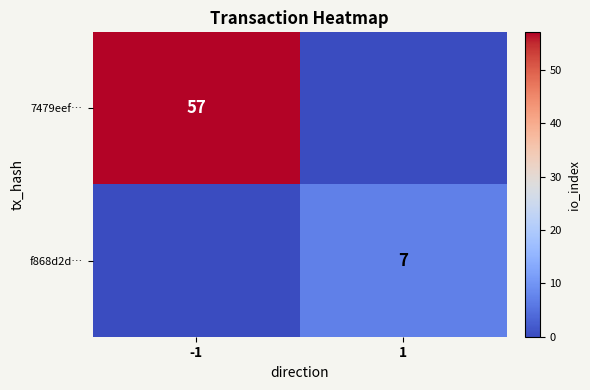

How many data points in 7479eef… are less than 57?

1